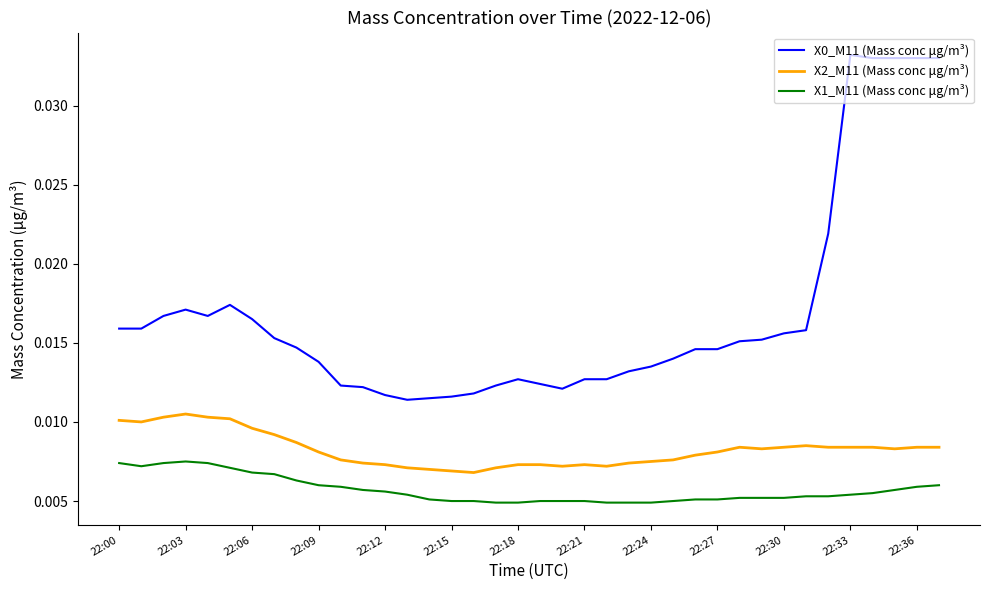

True or false: X0_M11 (Mass conc μg/m³) and X1_M11 (Mass conc μg/m³) cross at least once.

False